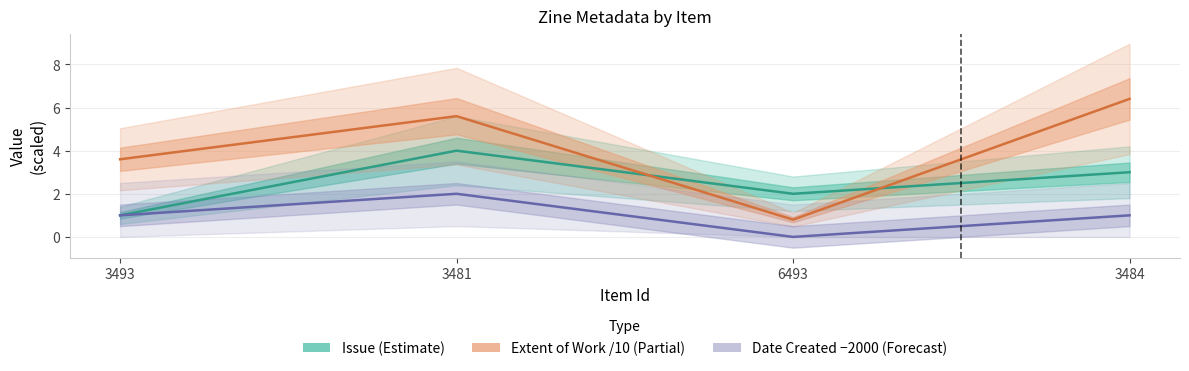

List the series in order of their overall mean, lowest first.

Date Created -2000 (Forecast), Issue (Estimate), Extent of Work /10 (Partial)